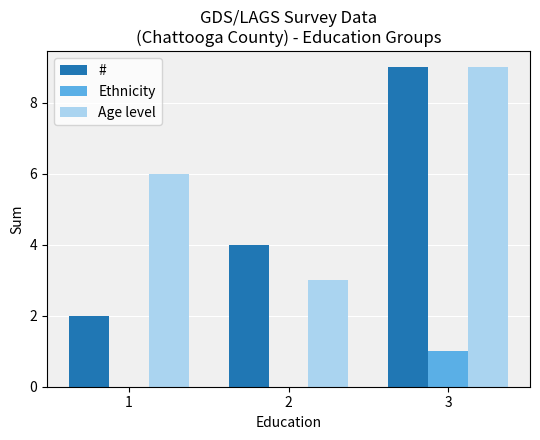

Which category has the highest value in the Ethnicity series?

3